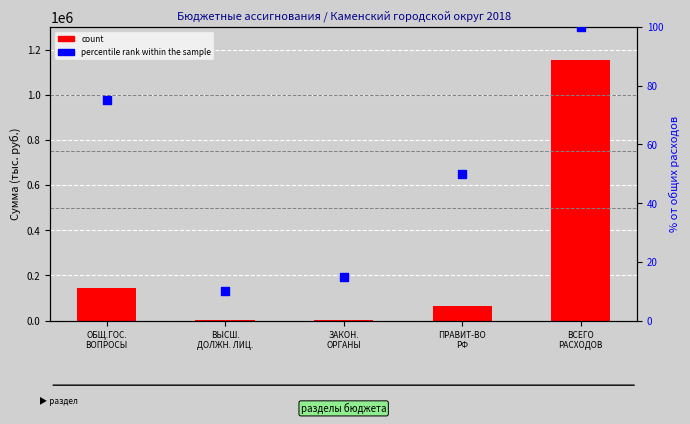

What are all the series names shown in the legend?

count, percentile rank within the sample